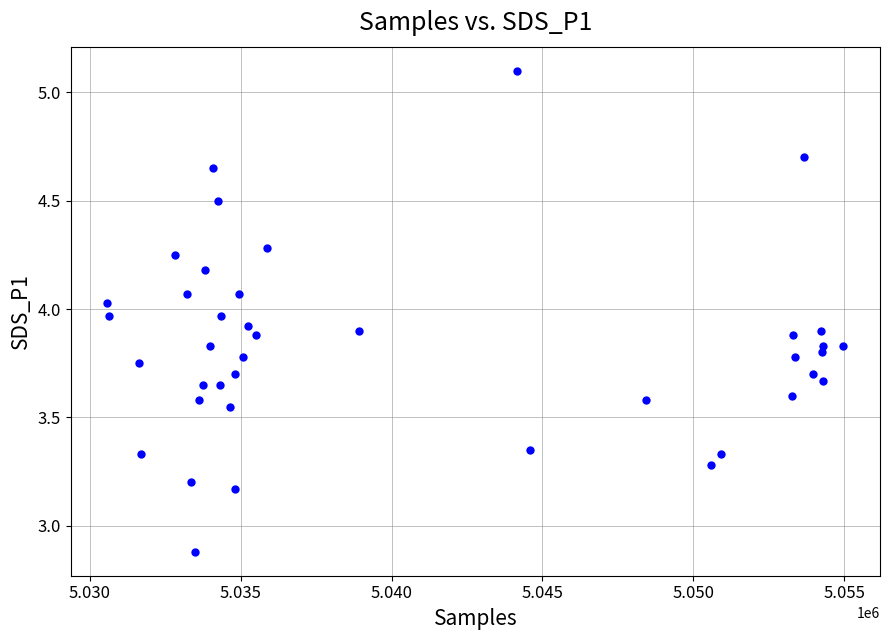

What Y value in the scatter plot is closest to 3?

2.9